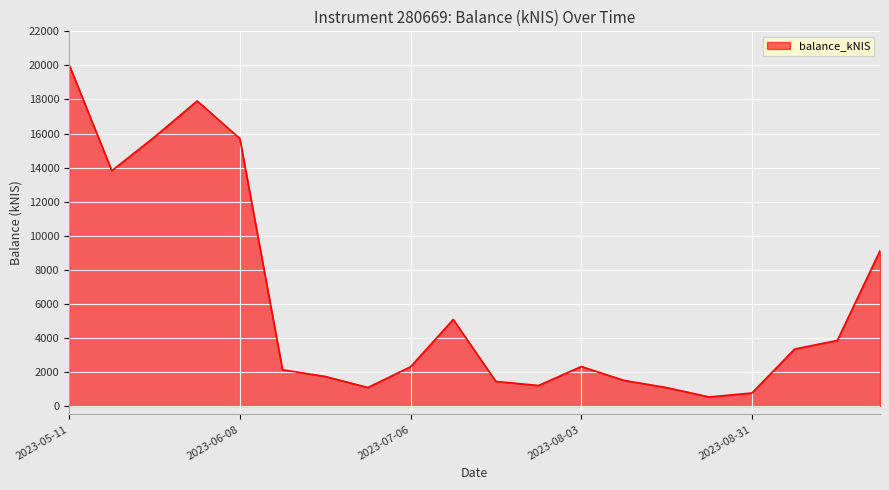

What is the difference between the maximum and minimum values?

19509.6